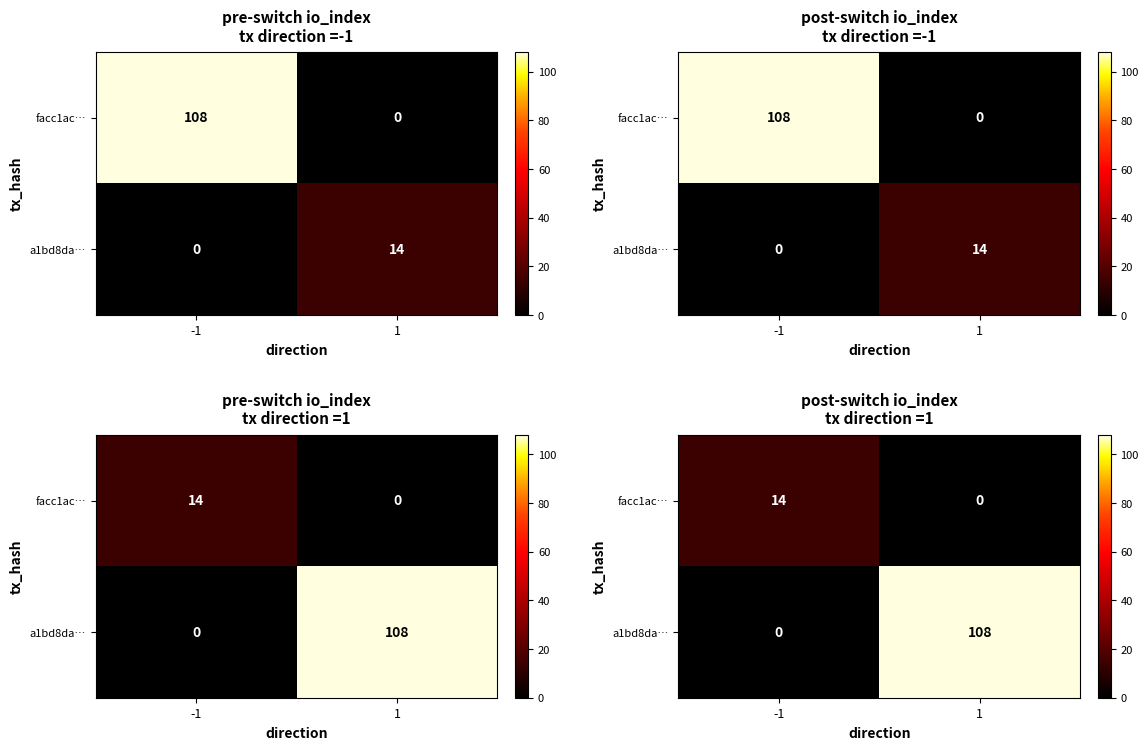

True or false: a1bd8da… has a value of 0 at -1.

True